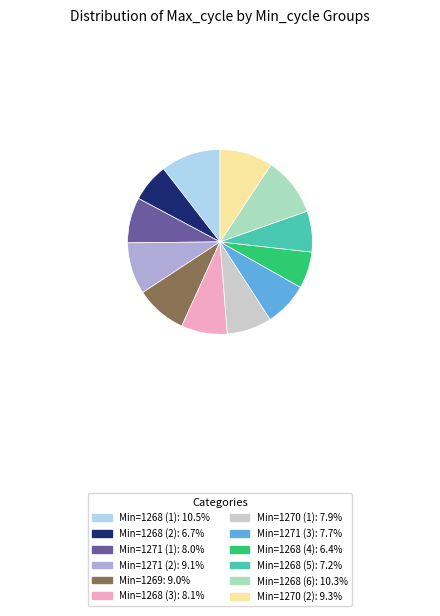

Approximately how many times larger is the value at Min=1270 (2): 9.3% compared to Min=1271 (1): 8.0%?

1.2